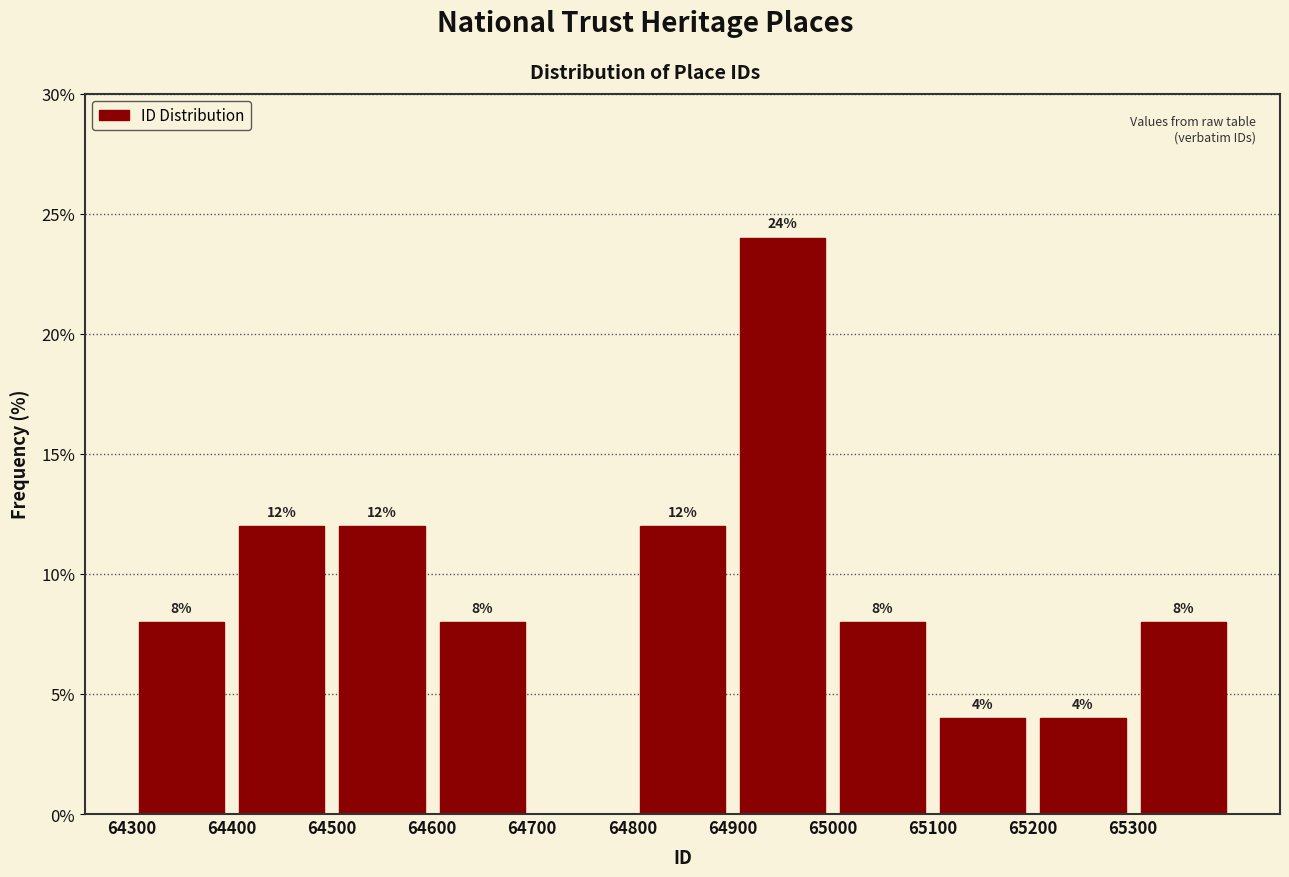

Which range on the x-axis has the tallest bar?

64900 to 65000